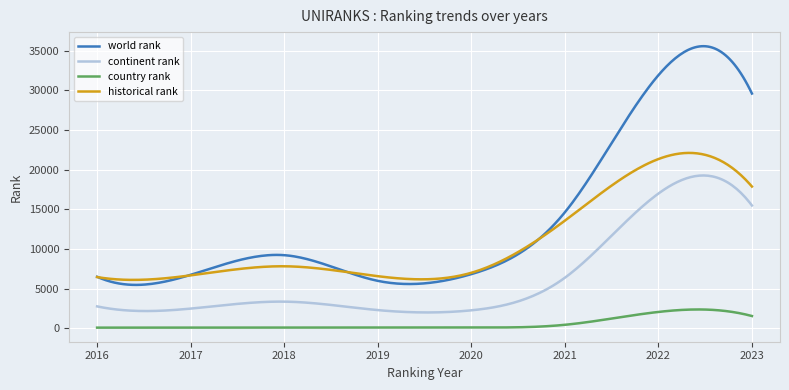

What is the greatest value displayed?

35579.0